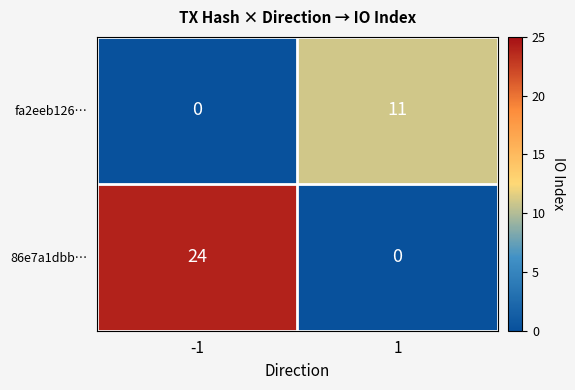

List the series in order of their peak value, highest first.

86e7a1dbb…, fa2eeb126…